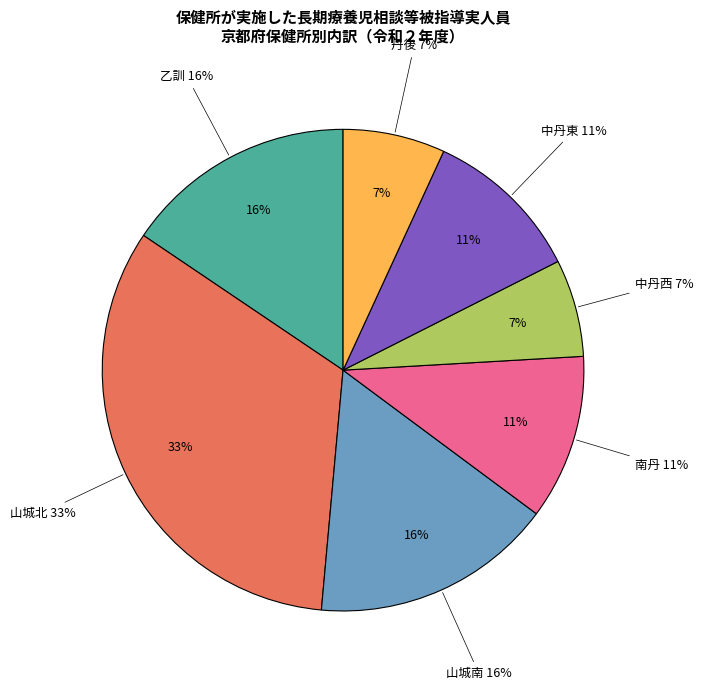

Count the number of slices in the pie.

7